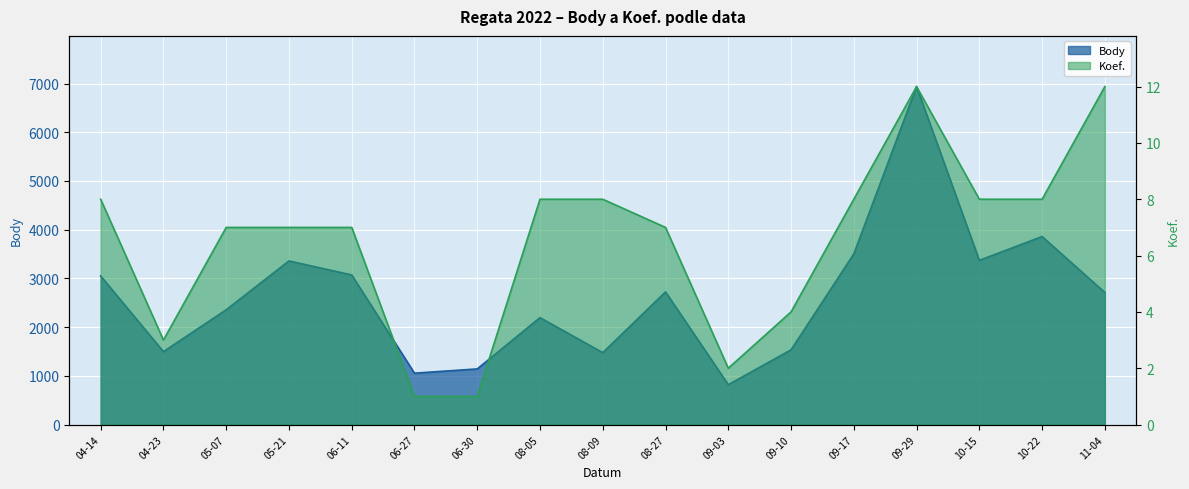

How many values in the Body series exceed 2711?

8